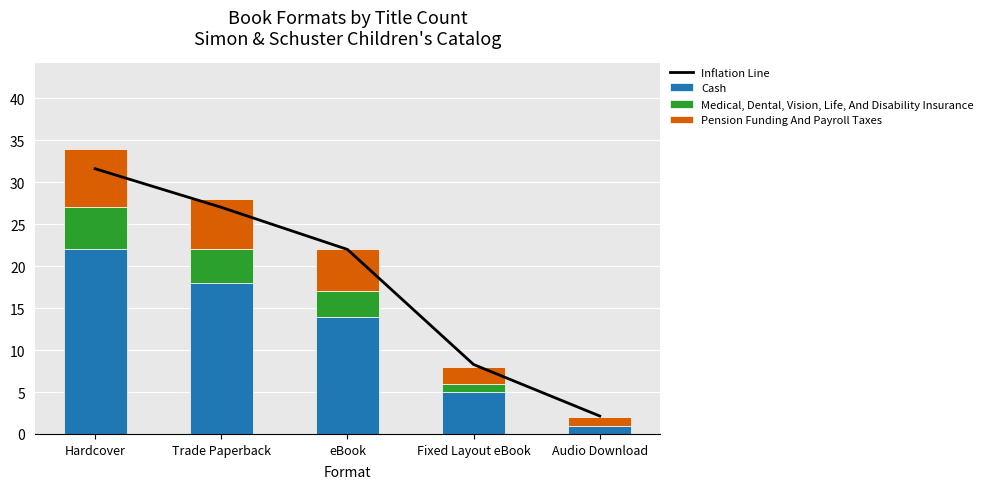

The value of Medical, Dental, Vision, Life, And Disability Insurance at Fixed Layout eBook is 0.5. True or false?

False